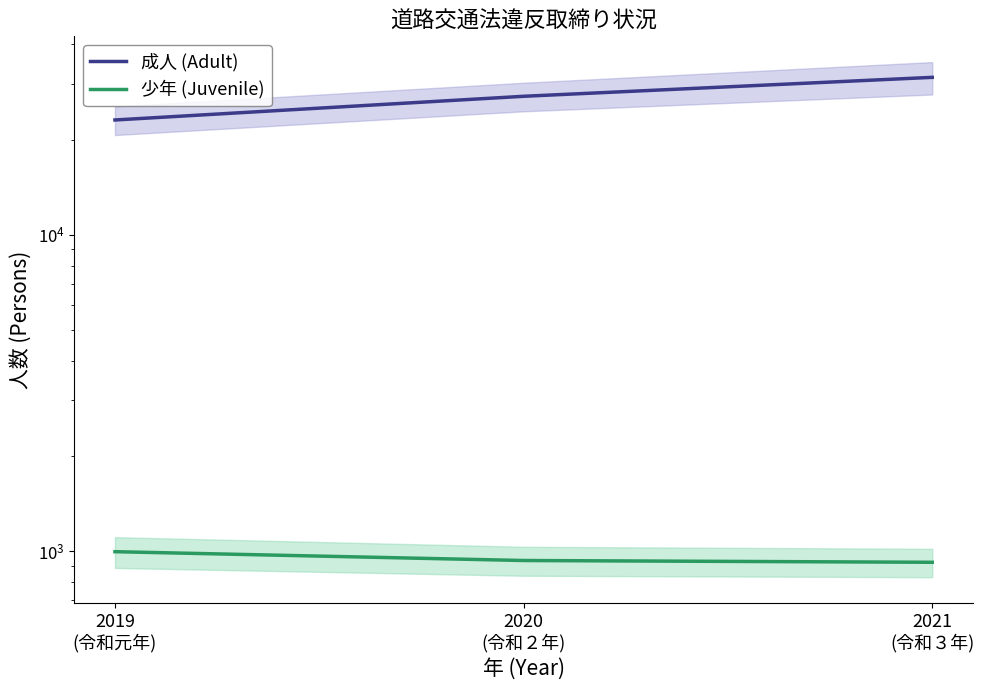

What is the label of the 1st point from the left?

2019
(令和元年)